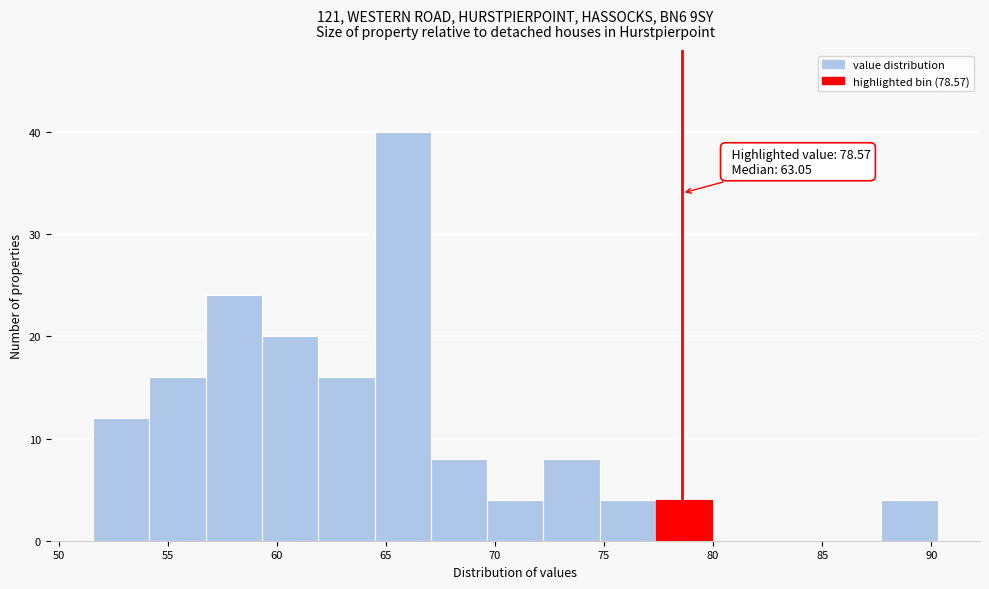

Which range on the x-axis has the tallest bar?

64.5 to 67.0